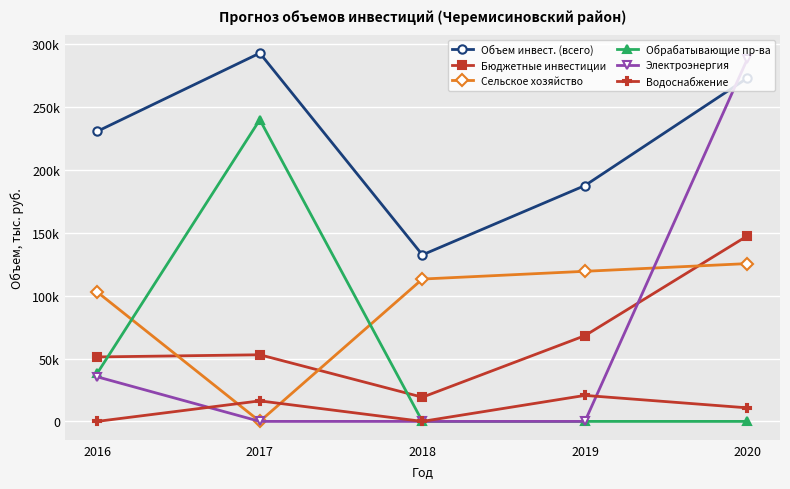

At which category does the chart reach its minimum across all series?

2017